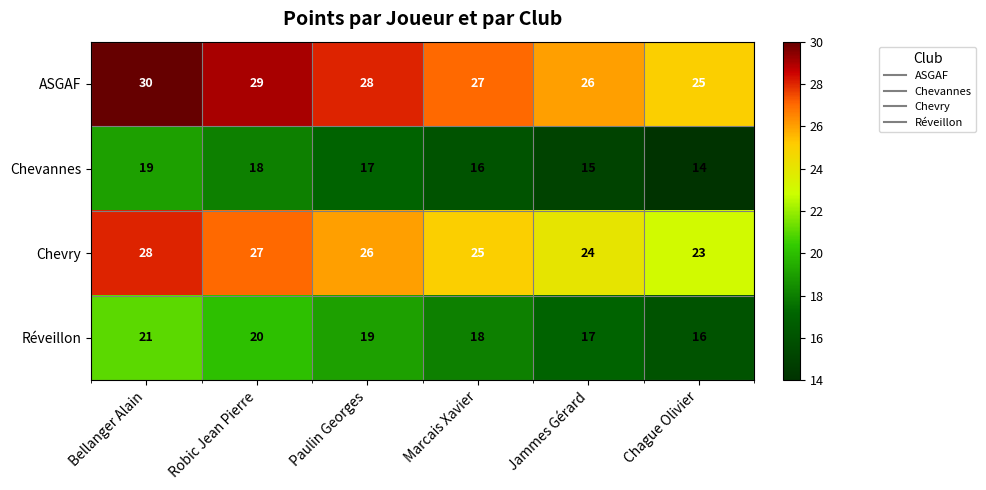

Count the number of data series in this chart.

4